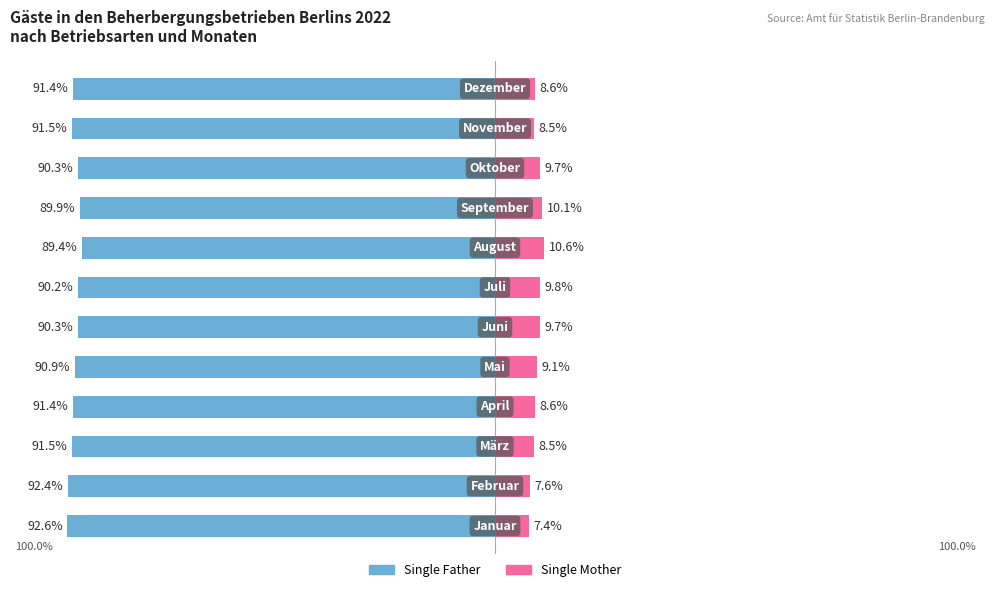

Reading right to left, transcribe all the data shown in this chart.

Single Father: -91.4	-91.5	-90.3	-89.9	-89.4	-90.2	-90.3	-90.9	-91.4	-91.5	-92.4	-92.6
Single Mother: 8.6	8.5	9.7	10.1	10.6	9.8	9.7	9.1	8.6	8.5	7.6	7.4